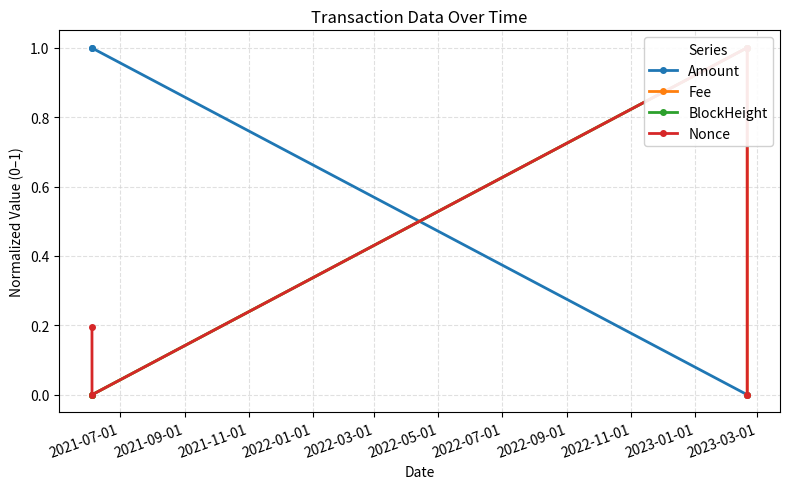

True or false: Amount has more than 1 points higher than both neighbors.

False